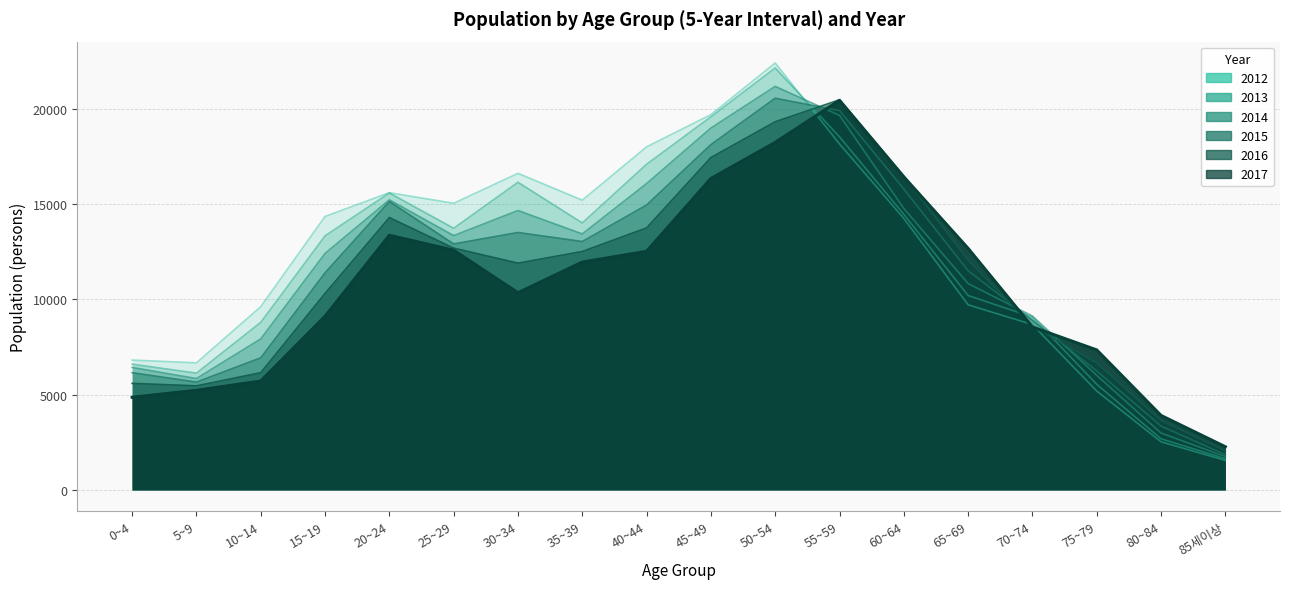

Where does the 2015 series first go above 12917?

20~24